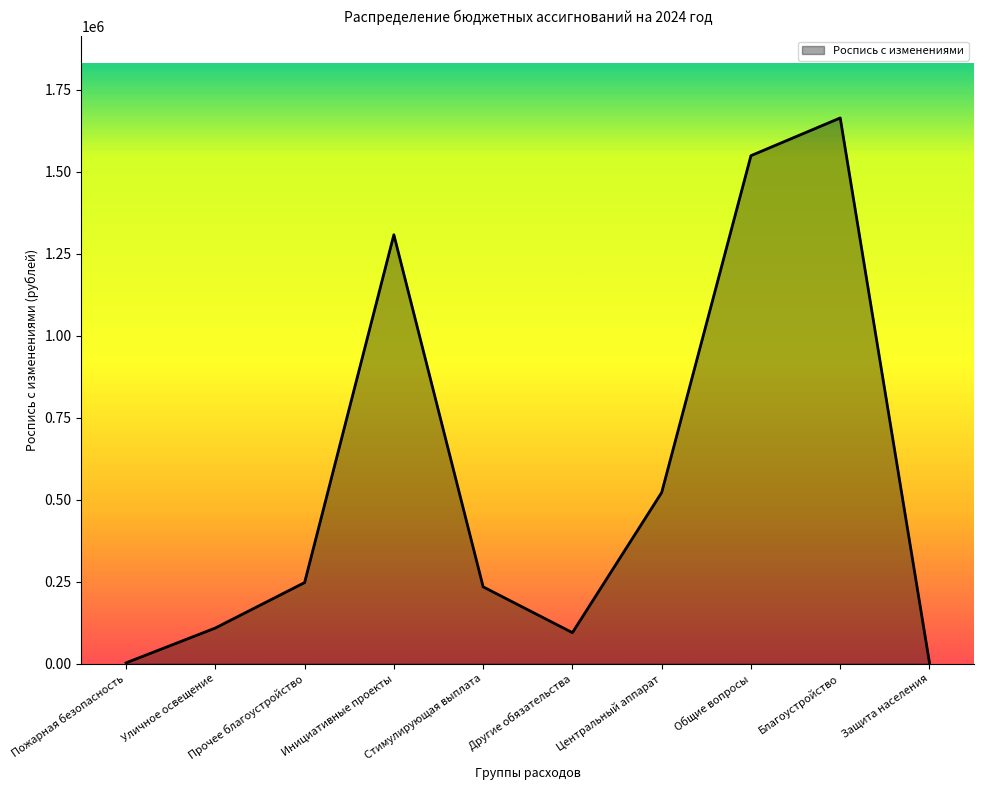

True or false: the data shows 234360.0 at Стимулирующая выплата.

True